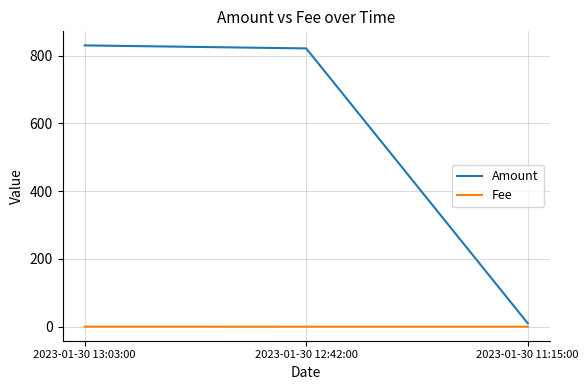

Is this an area chart (filled region under the line)?

No